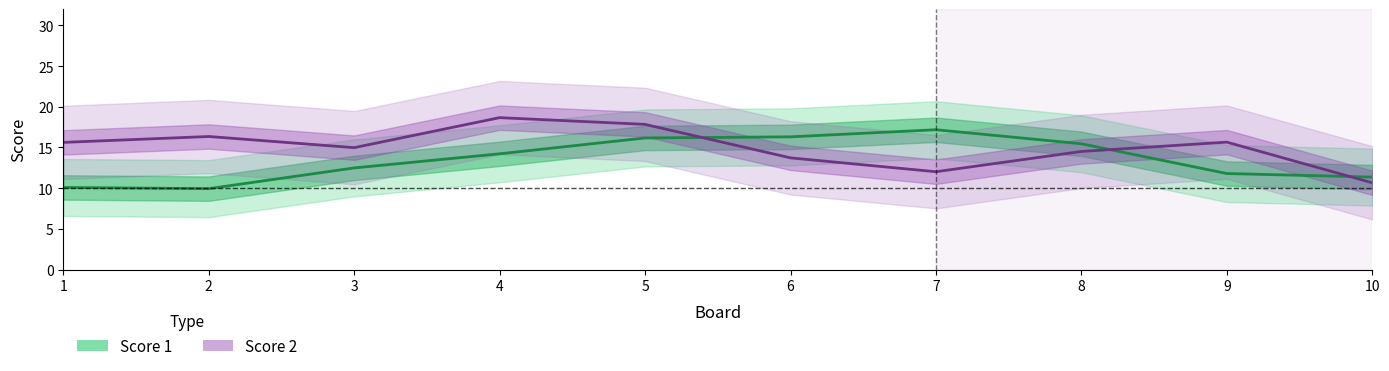

At which label does Score 2 first exceed 15?

1